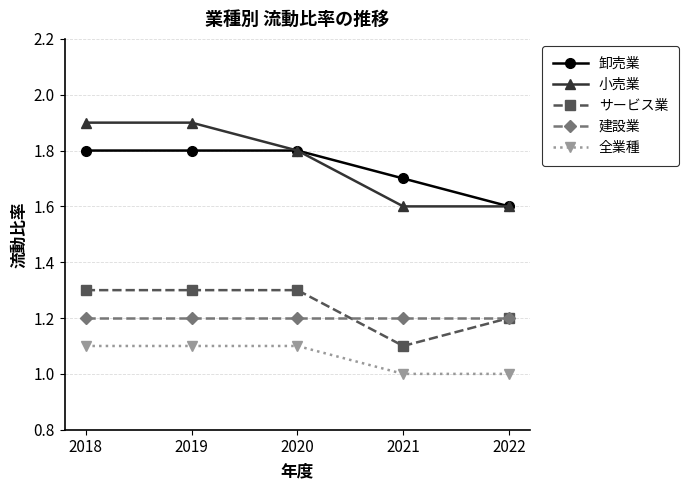

What is the greatest value displayed?

1.9